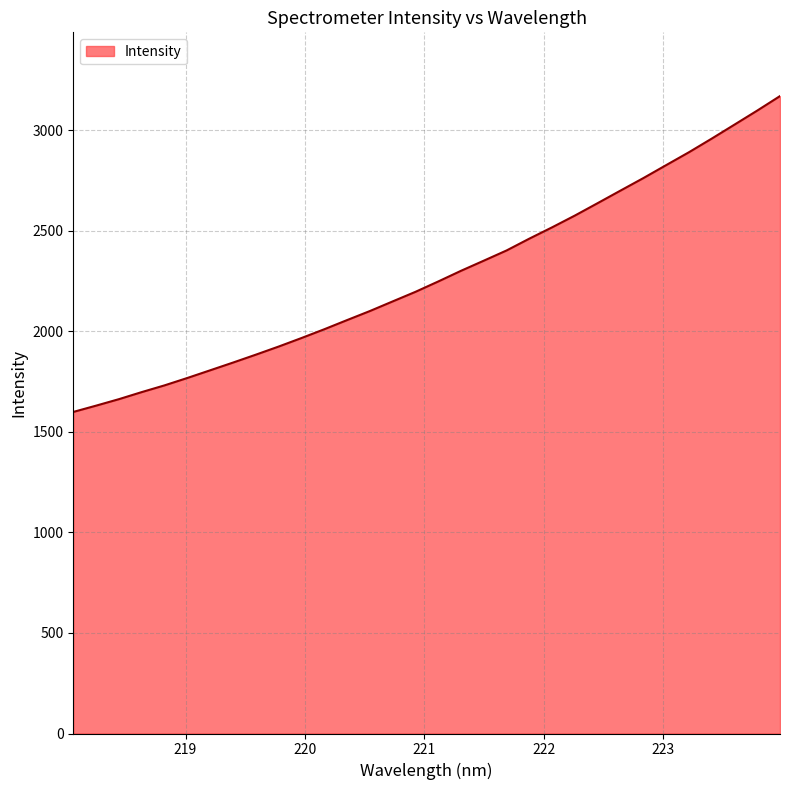

How many lines are shown in the chart?

1